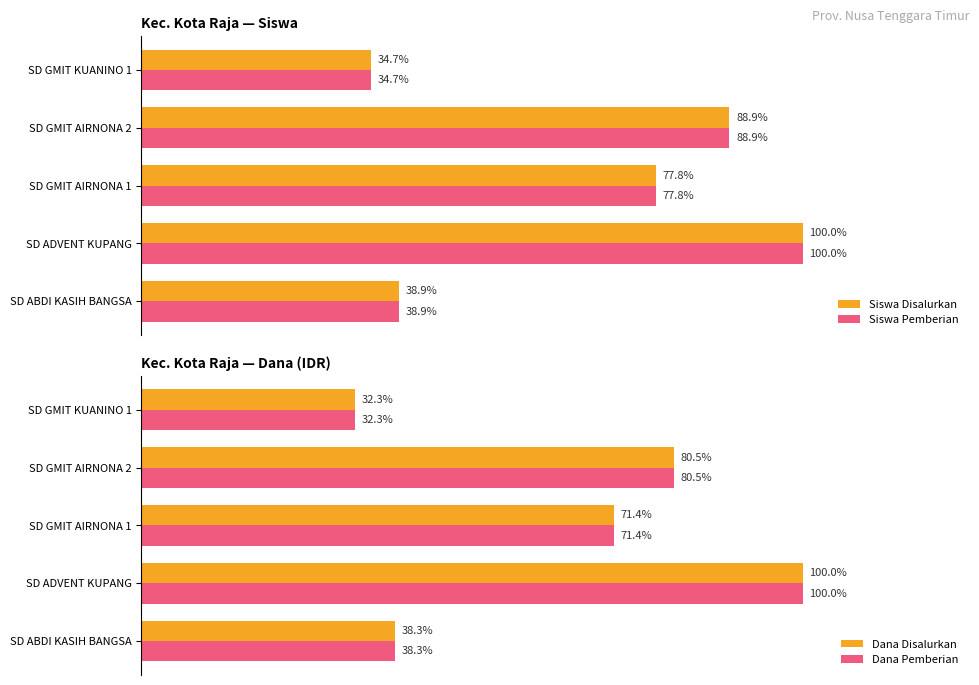

What are all the series names shown in the legend?

Siswa Disalurkan, Siswa Pemberian, Dana Disalurkan, Dana Pemberian